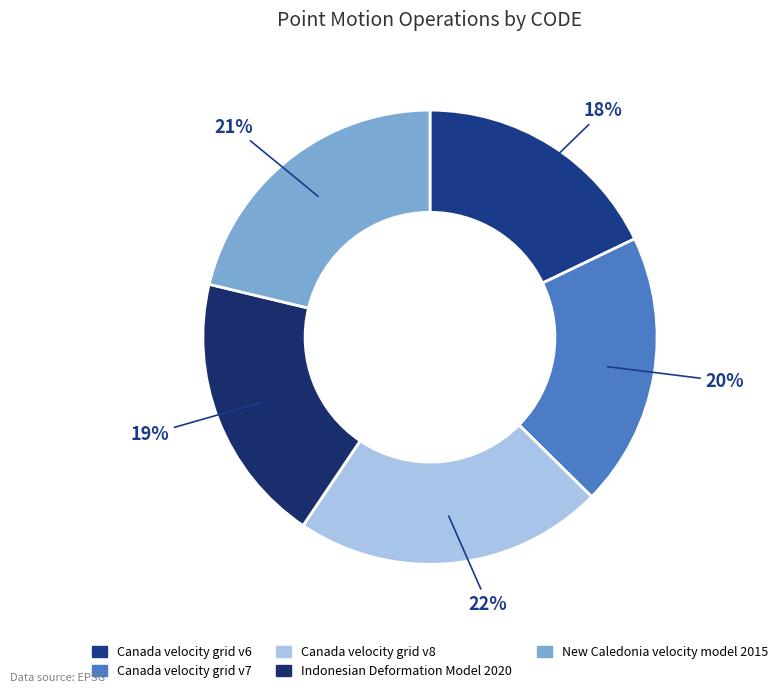

How many slices are in this pie chart?

5